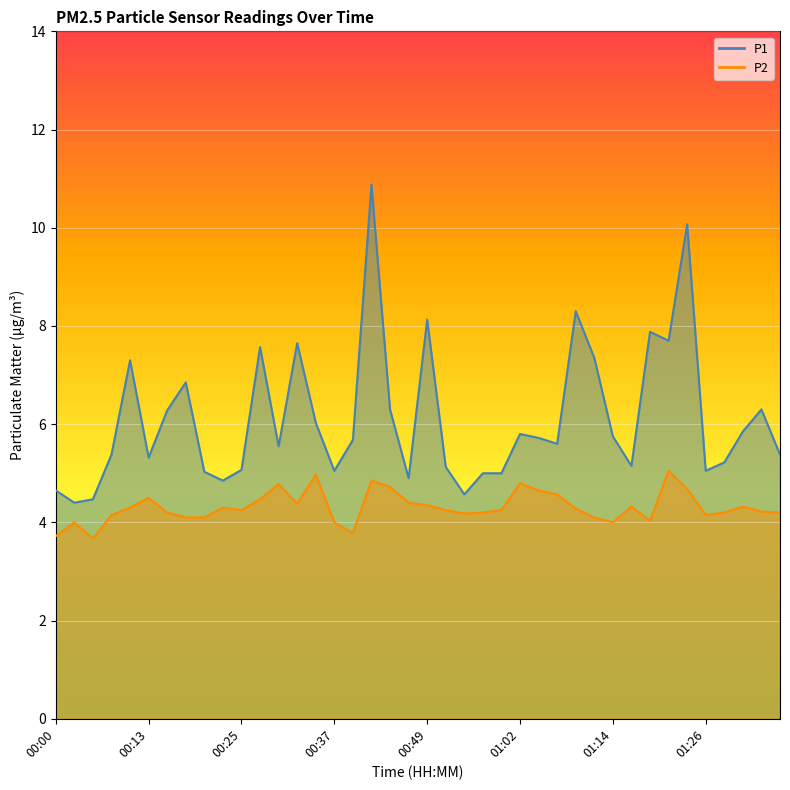

How many data points in P1 are above 5?

32